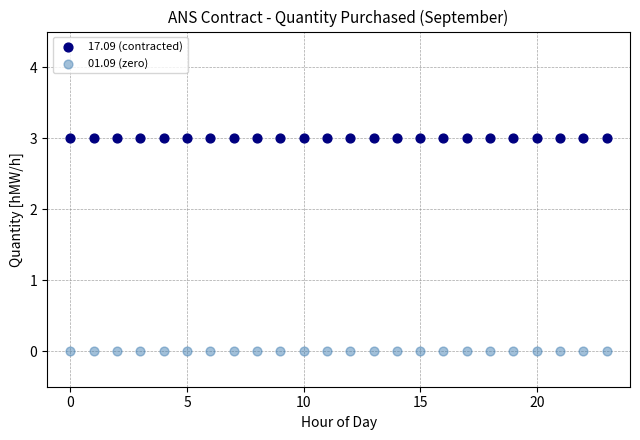

Which series reaches the maximum Y coordinate?

17.09 (contracted)